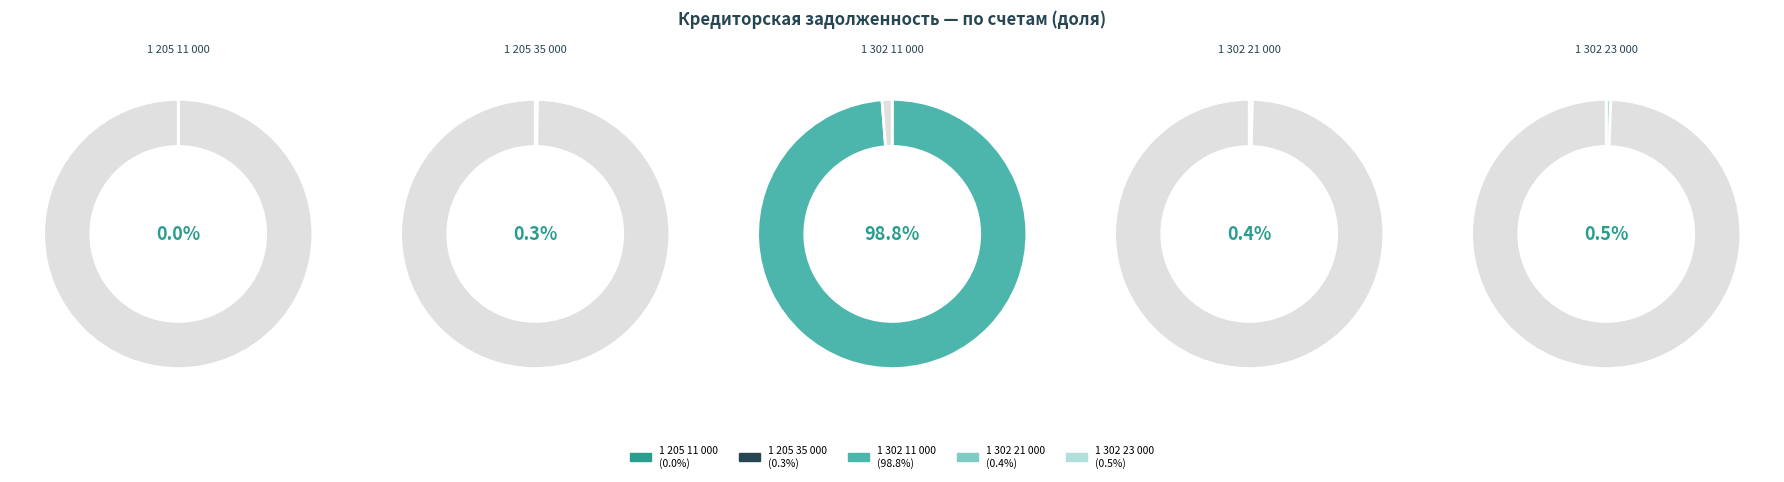

What is the largest slice in the pie chart?

1 302 11 000